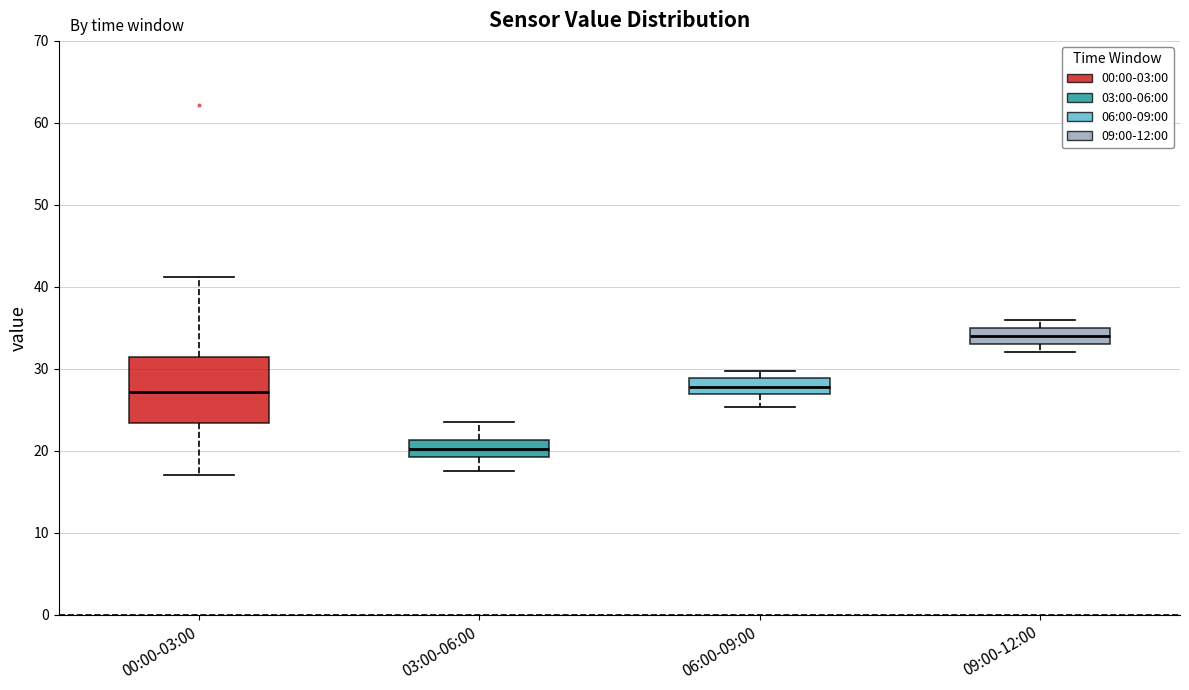

Reading left to right, read every box against the y-axis: the position of its median line, the range the box covers, and the ends of its whiskers. The values are not printed on the chart, so give them approximately, as read against the axis.

00:00-03:00: median 27, box 23 to 31, whiskers 17 to 41
03:00-06:00: median 20, box 19 to 21, whiskers 18 to 24
06:00-09:00: median 28, box 27 to 29, whiskers 25 to 30
09:00-12:00: median 34, box 33 to 35, whiskers 32 to 36